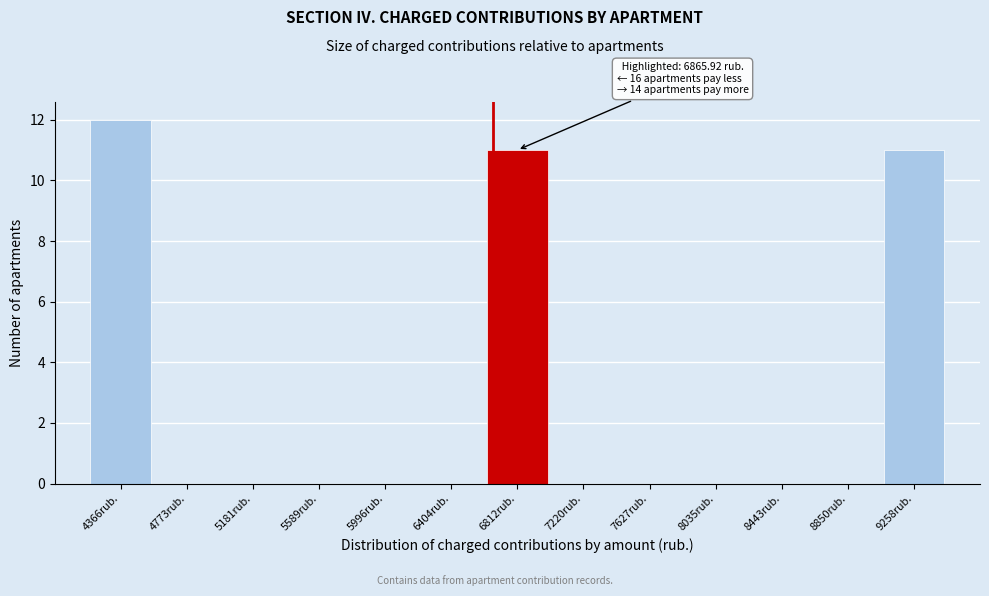

What is the sum of all values?

34